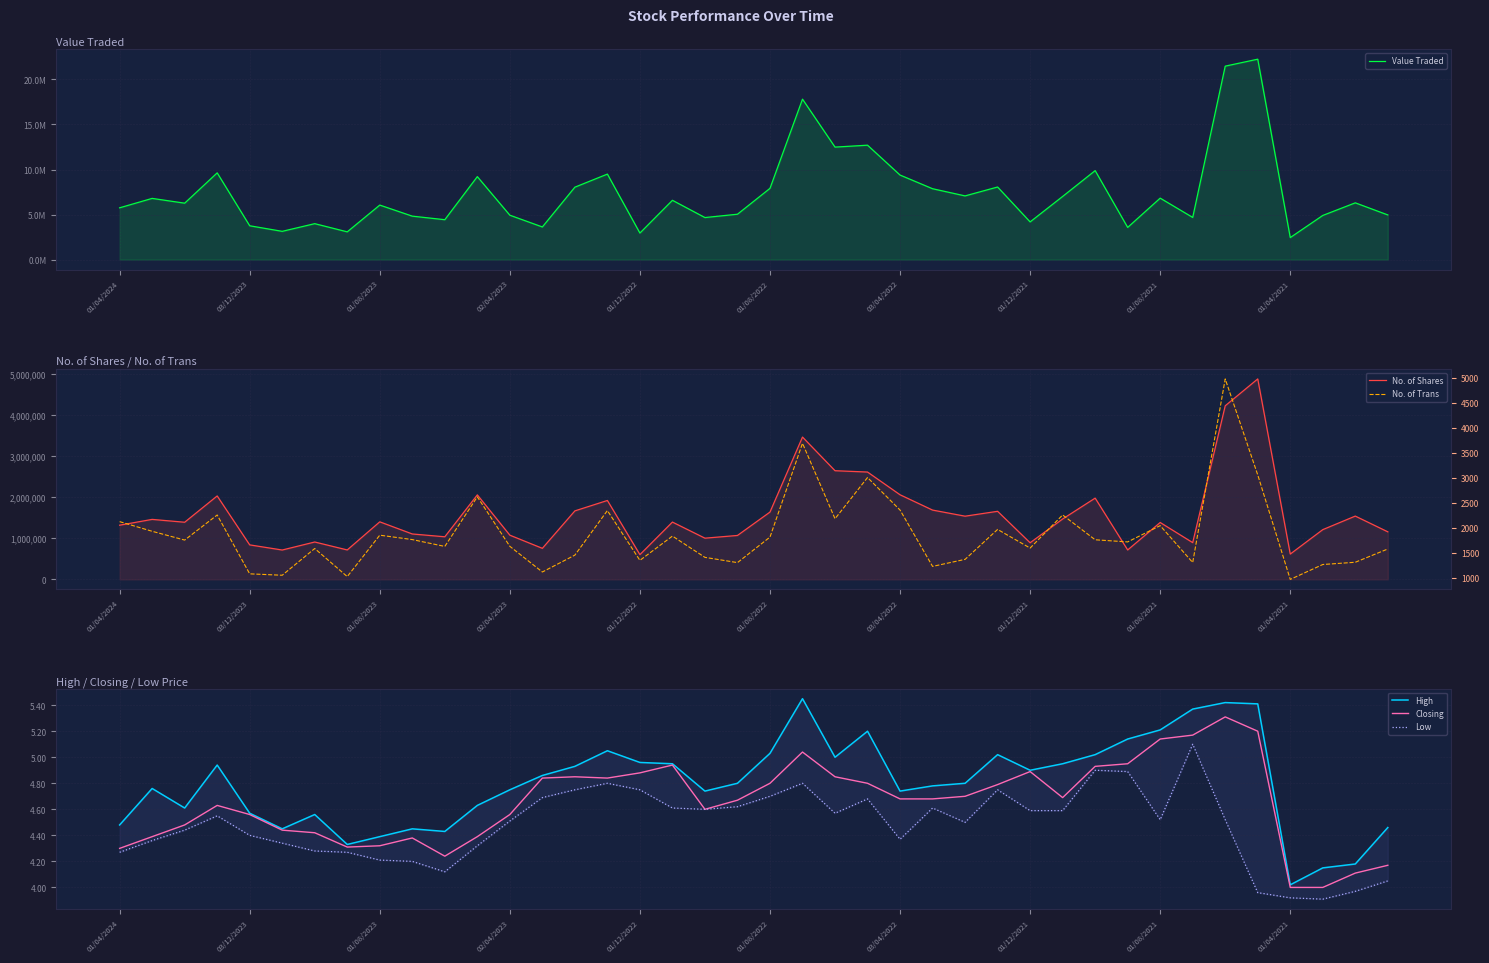

At how many categories does at least one series exceed 16846011?

3